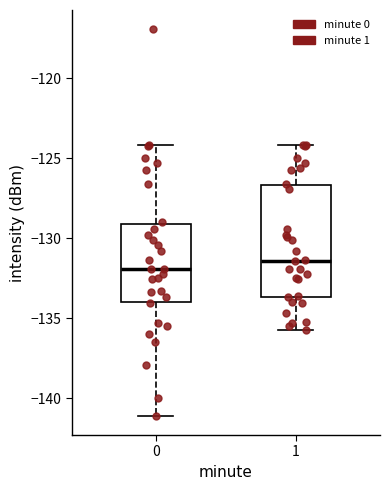

Reading left to right, transcribe this box plot: for each box, give where its median line is, the range the box spans, and where its two whiskers end, as read against the y-axis. The values are not printed on the chart, so give them approximately, as read against the axis.

0: median -132.0, box -134.0 to -129.0, whiskers -141.0 to -124.0
1: median -131.5, box -133.5 to -126.5, whiskers -135.5 to -124.0